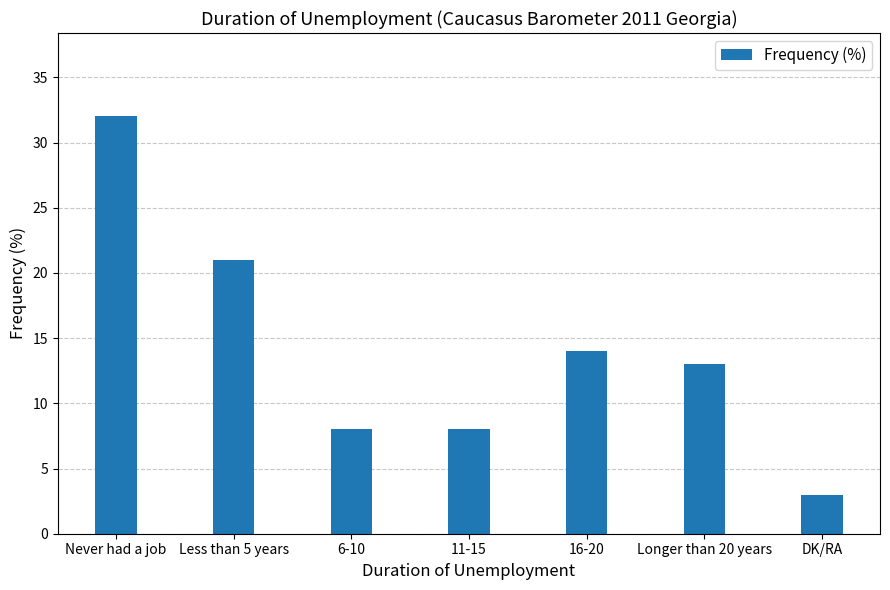

What is the approximate value at 16-20?

14